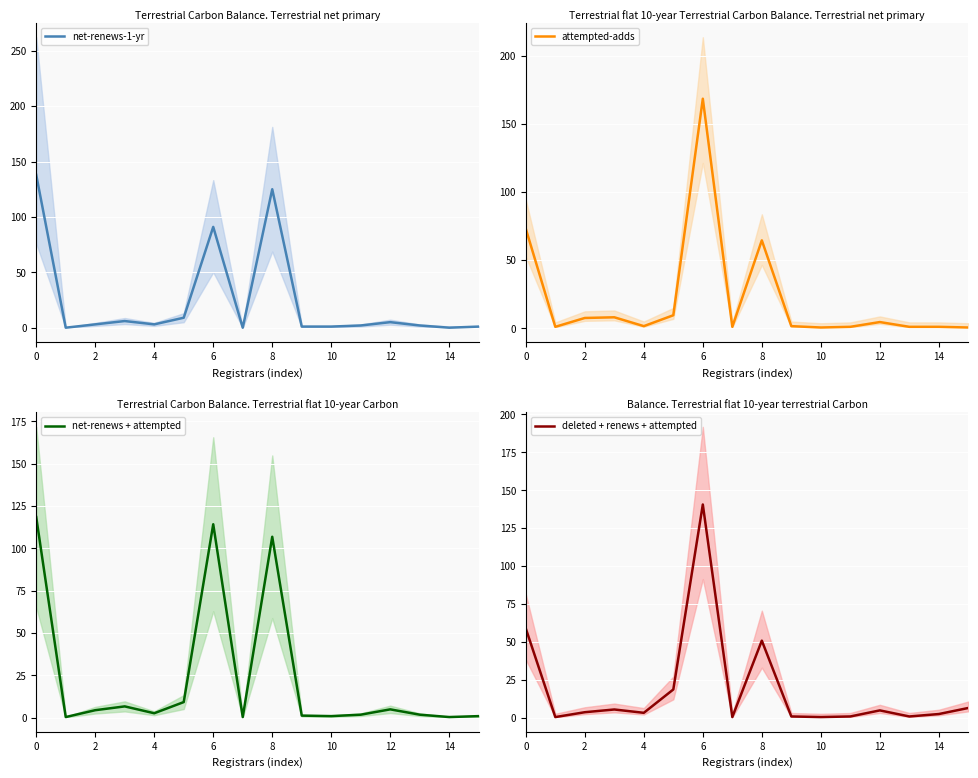

The value of deleted + renews + attempted at 0 is 58.8. True or false?

True